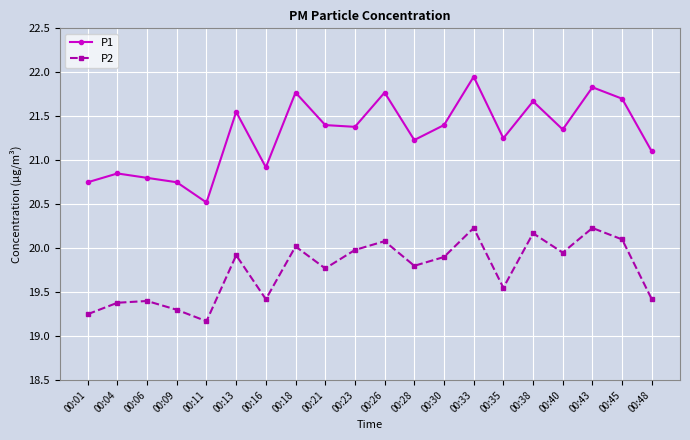

Which series has the widest spread of values?

P1